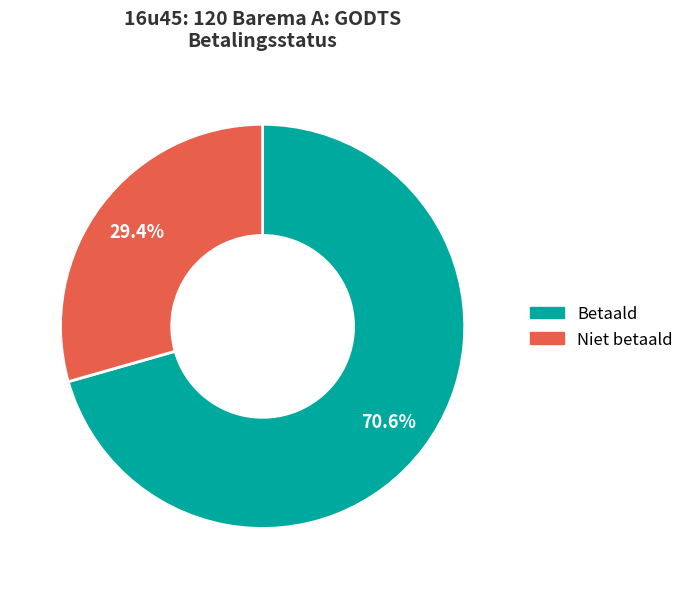

To the nearest percent, what is the difference between the largest and smallest slice percentages?

41%